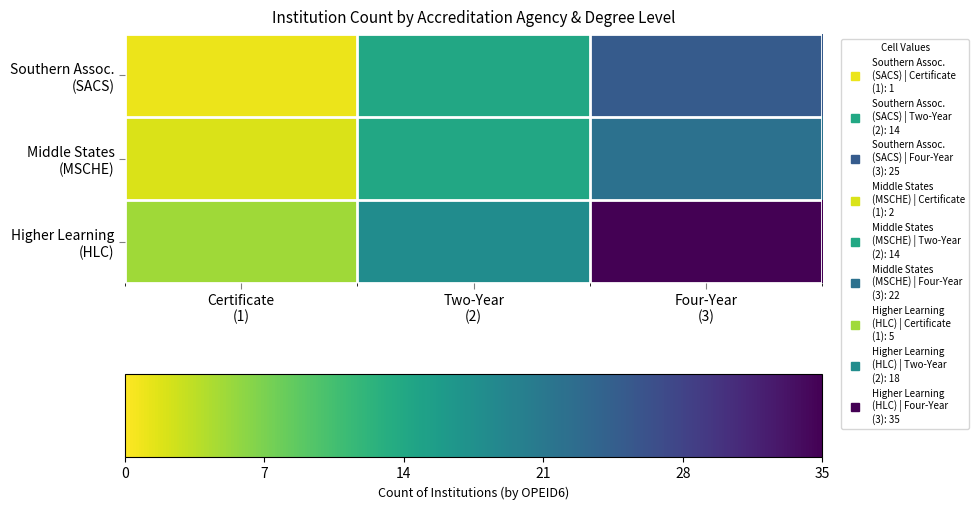

What is the smallest value displayed?

1